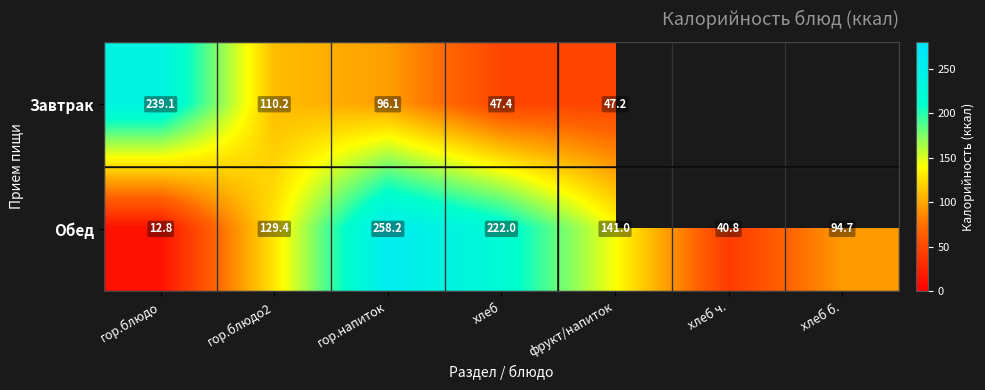

What is the difference between the second highest and second lowest values in the Обед series?

181.2